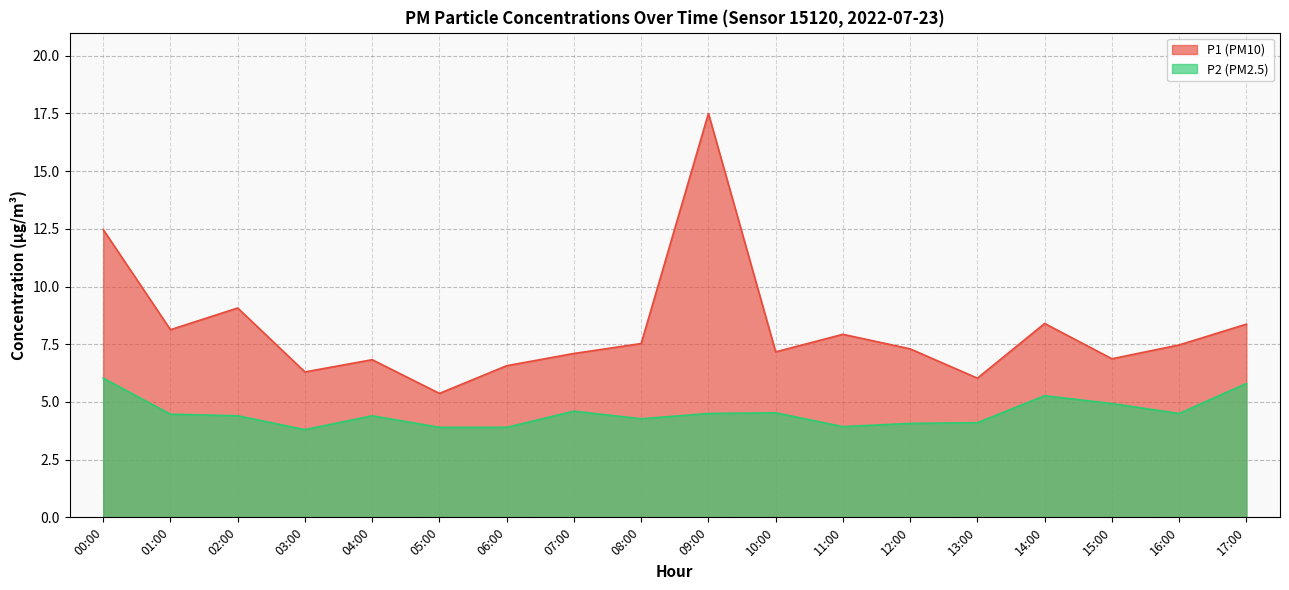

How many series are shown in this chart?

2